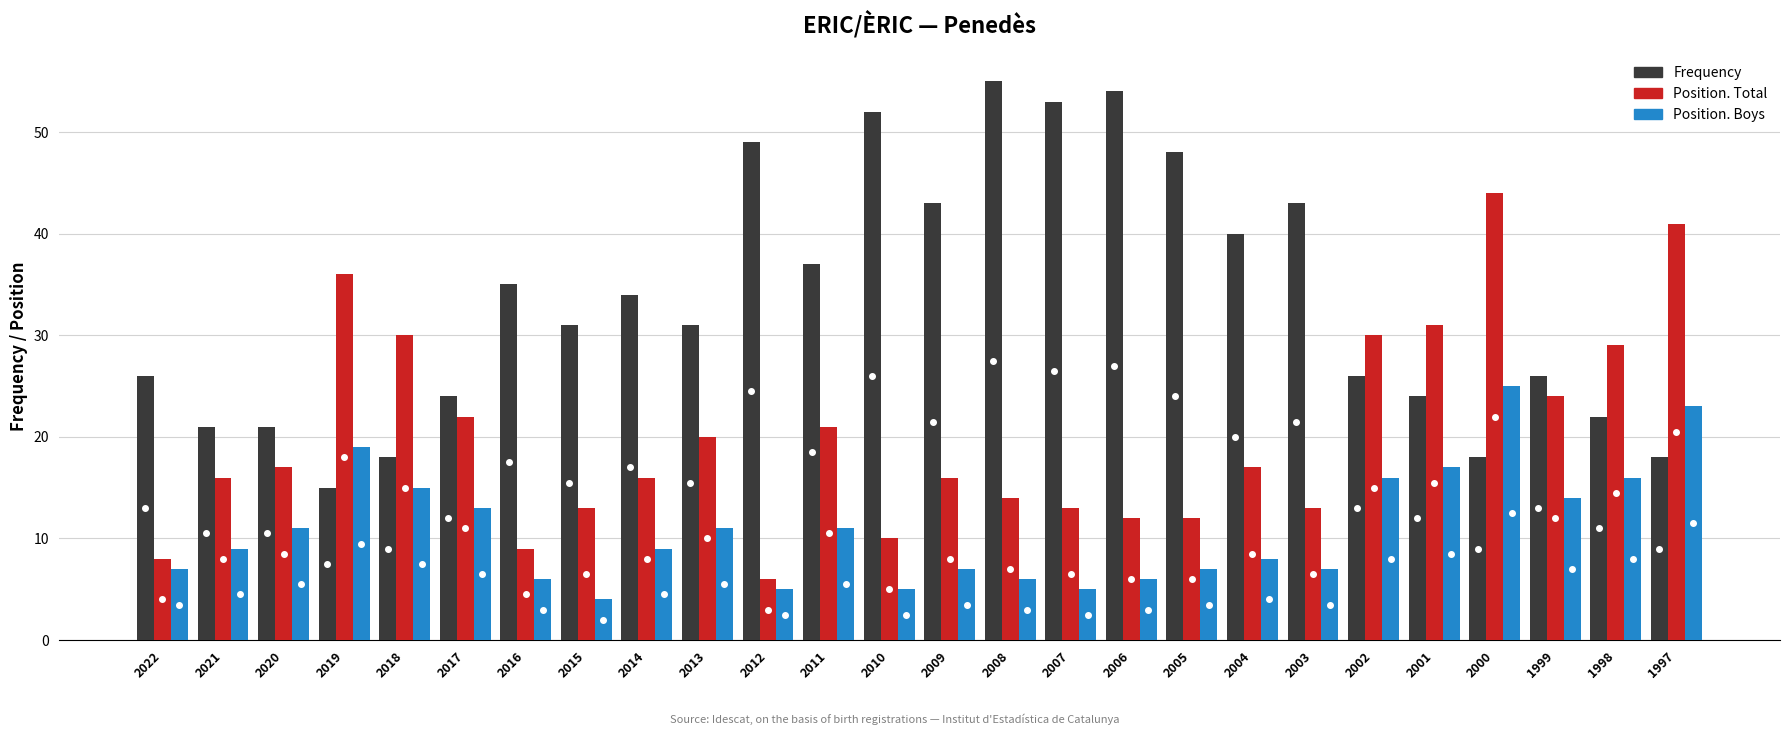

Are the bars horizontal?

No